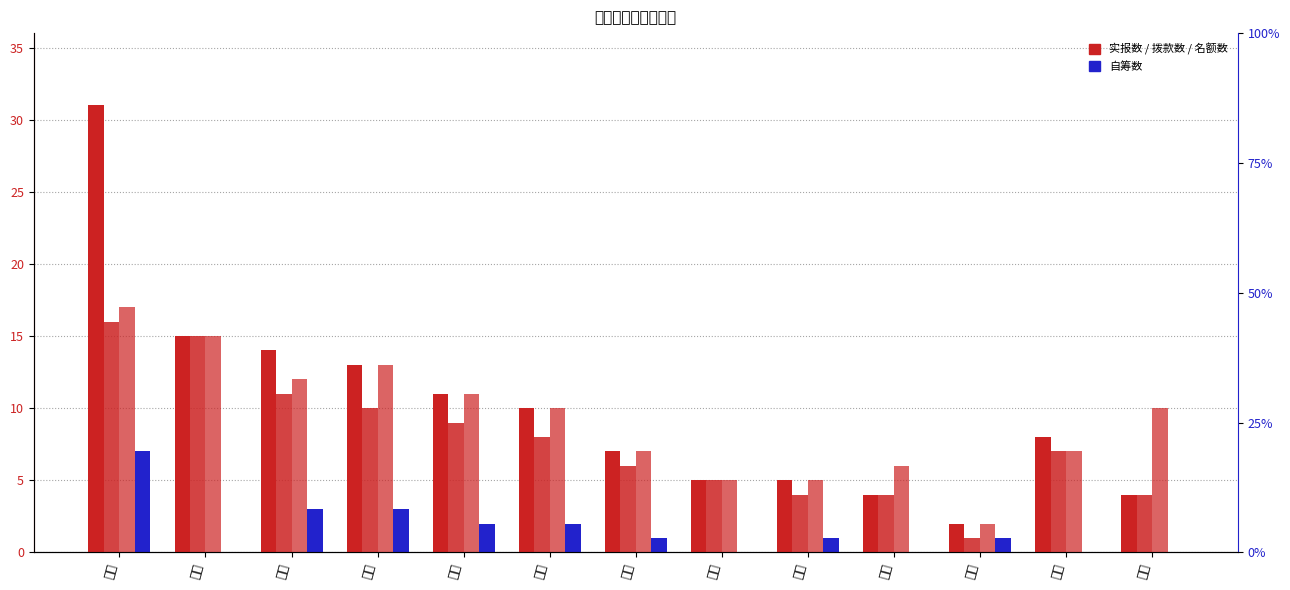

What is the total value across all series at 管理?

71